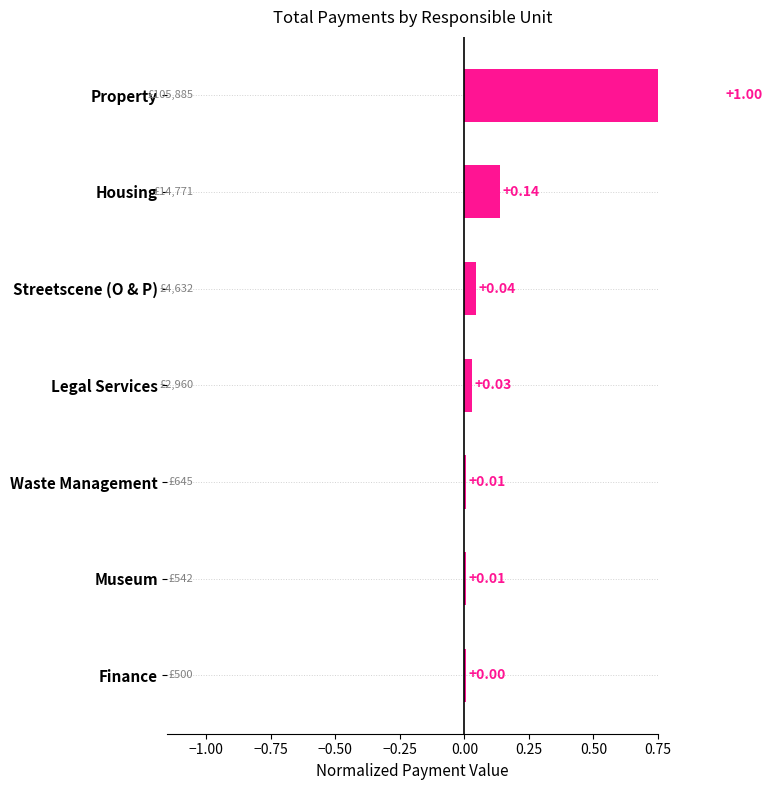

How many categories are shown in the chart?

7